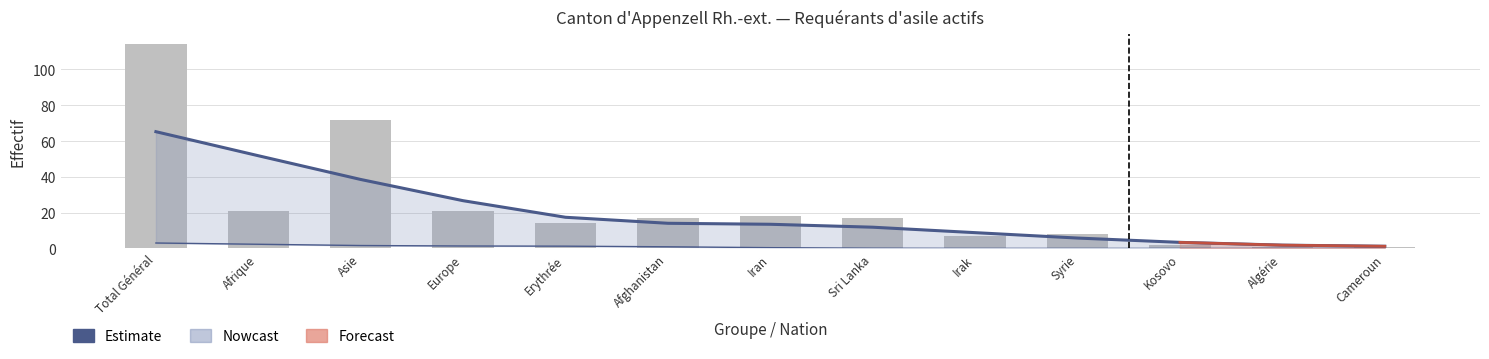

Reading left to right, list all the values displayed in this chart.

Estimate: 65.2	51.8	38.5	26.7	17.4	14.0	13.5	11.8	8.8	5.8	3.4	1.8	1.2
Total requérants d'asile: 114.0	21.0	72.0	21.0	14.0	17.0	18.0	17.0	7.0	8.0	2.0	1.0	1.0